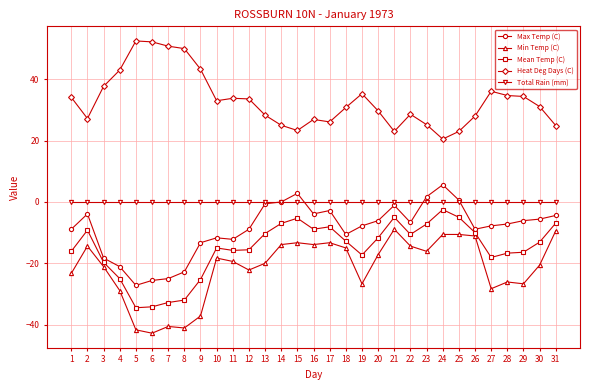

True or false: Max Temp (C) has more than 0 interior local peaks.

True